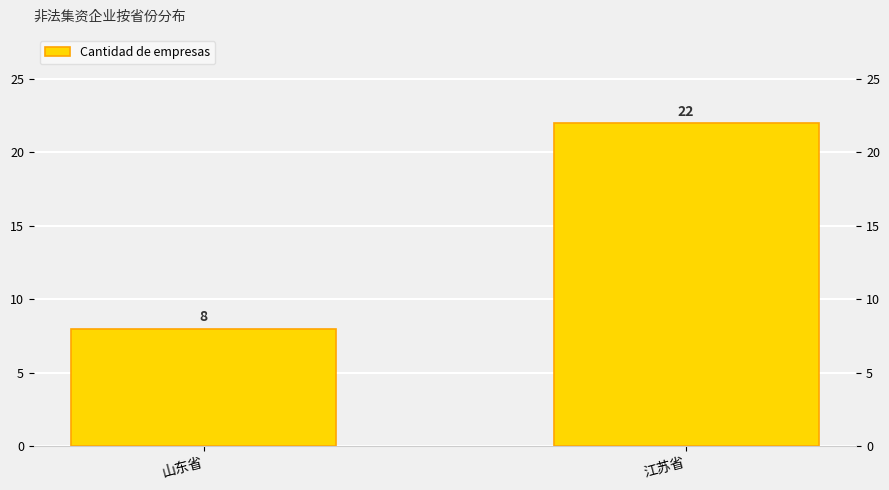

Which has a higher value, 山东省 or 江苏省?

江苏省